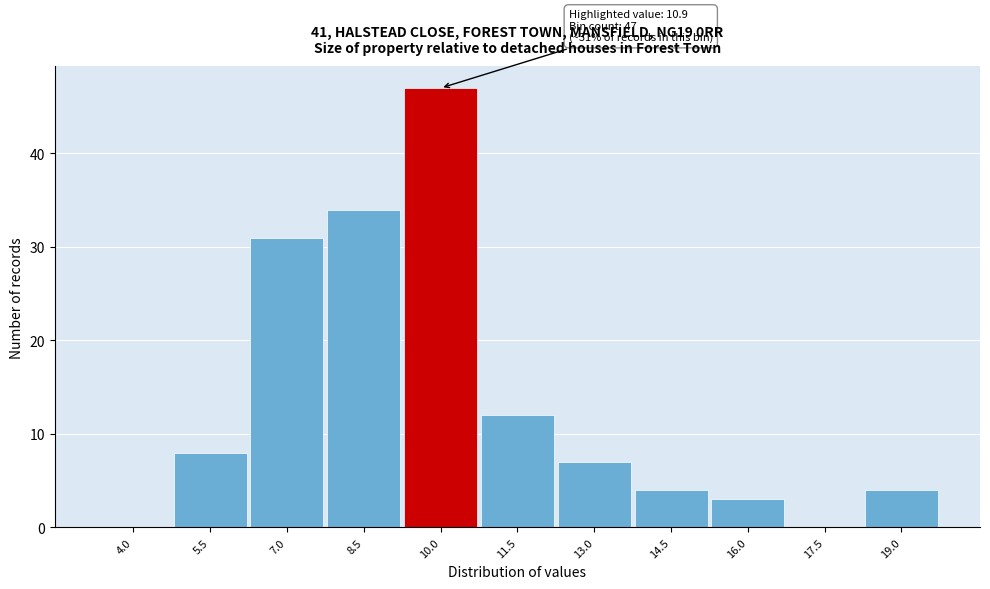

Reading left to right, extract all data points from this chart.

4.0=0	5.5=8	7.0=31	8.5=34	10.0=47	11.5=12	13.0=7	14.5=4	16.0=3	17.5=0	19.0=4